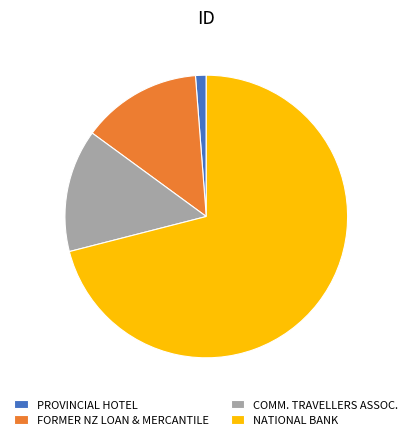

How many slices are in this pie chart?

4